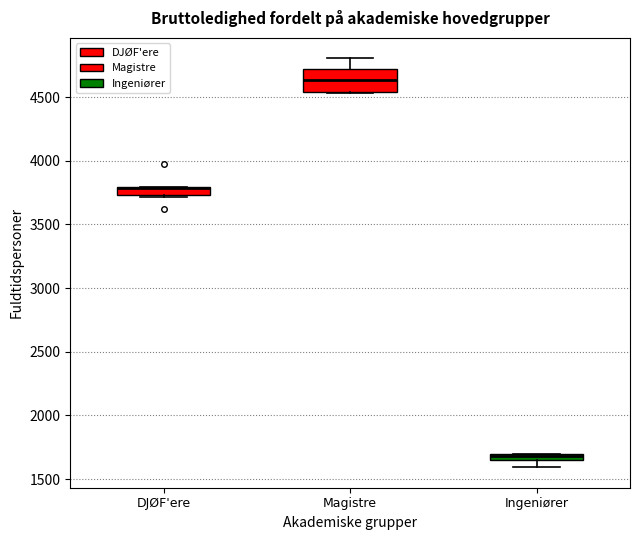

Where does the median line of the box for Magistre sit on the y-axis? The values are not printed on the chart, so give them approximately, as read against the axis.

4650